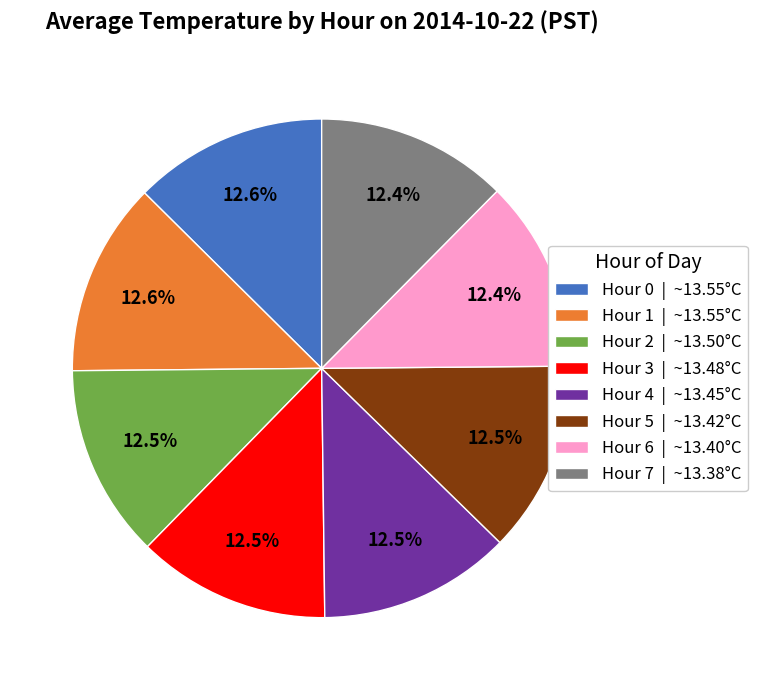

The Hour 2 slice represents 7% of the pie. True or false?

False